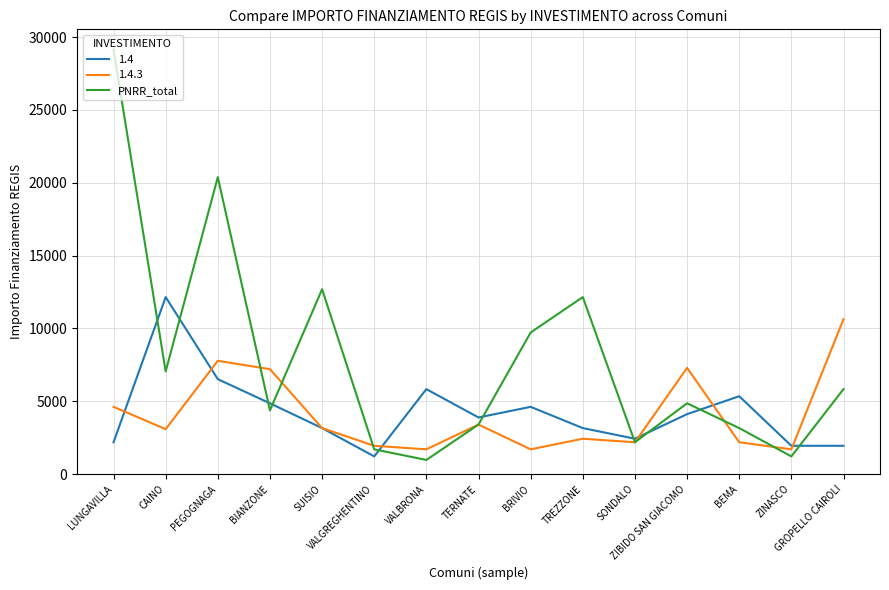

Which series has the largest total across all categories?

PNRR_total